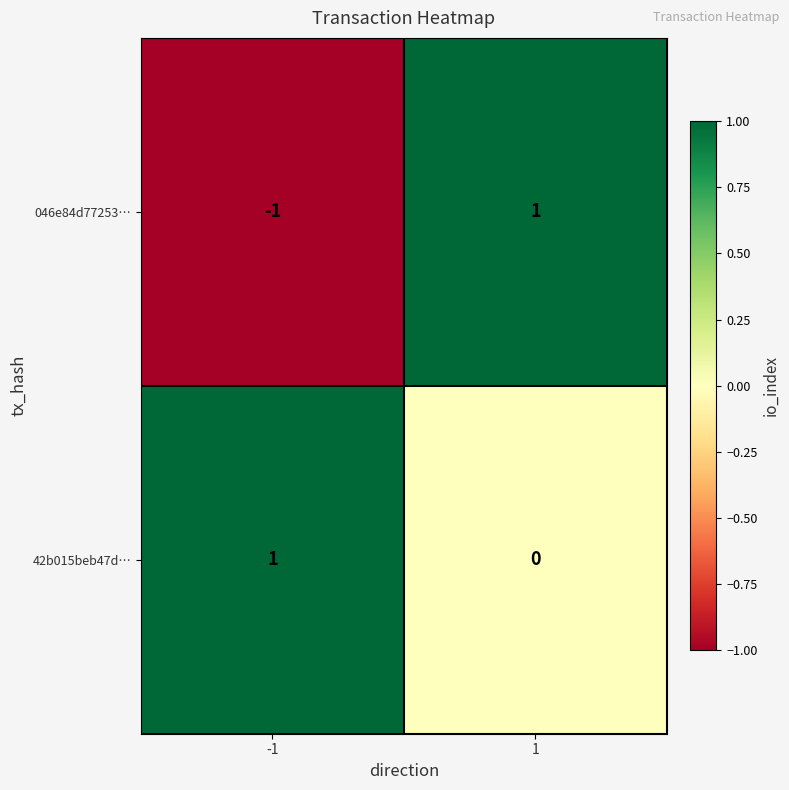

Reading left to right, transcribe all the data shown in this chart.

046e84d77253…: -1	1
42b015beb47d…: 1	0